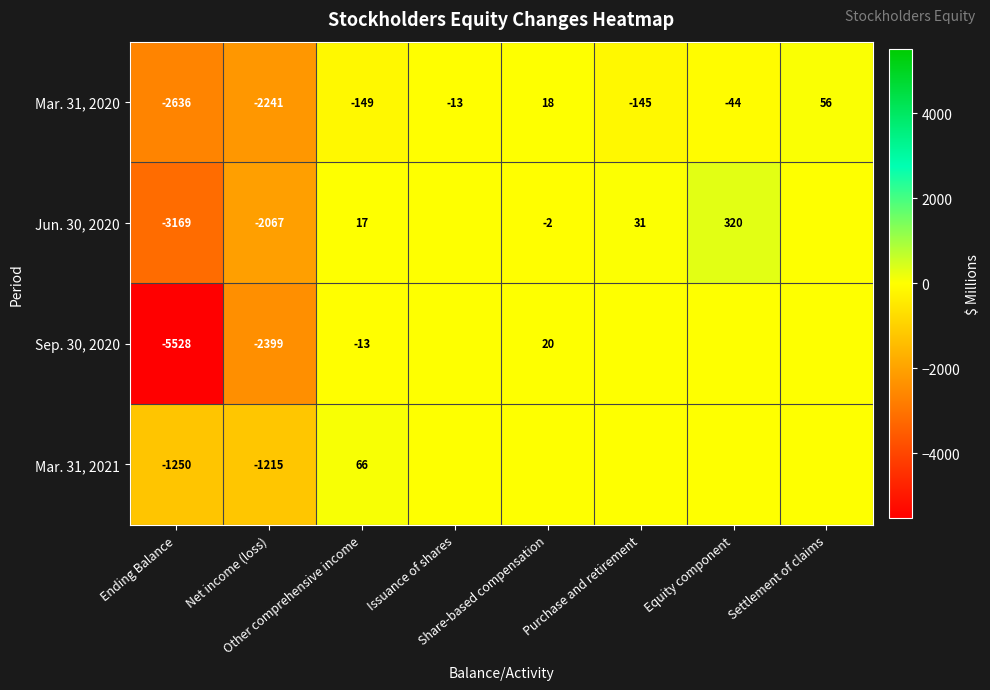

What is the average value of the Mar. 31, 2020 series?

-644